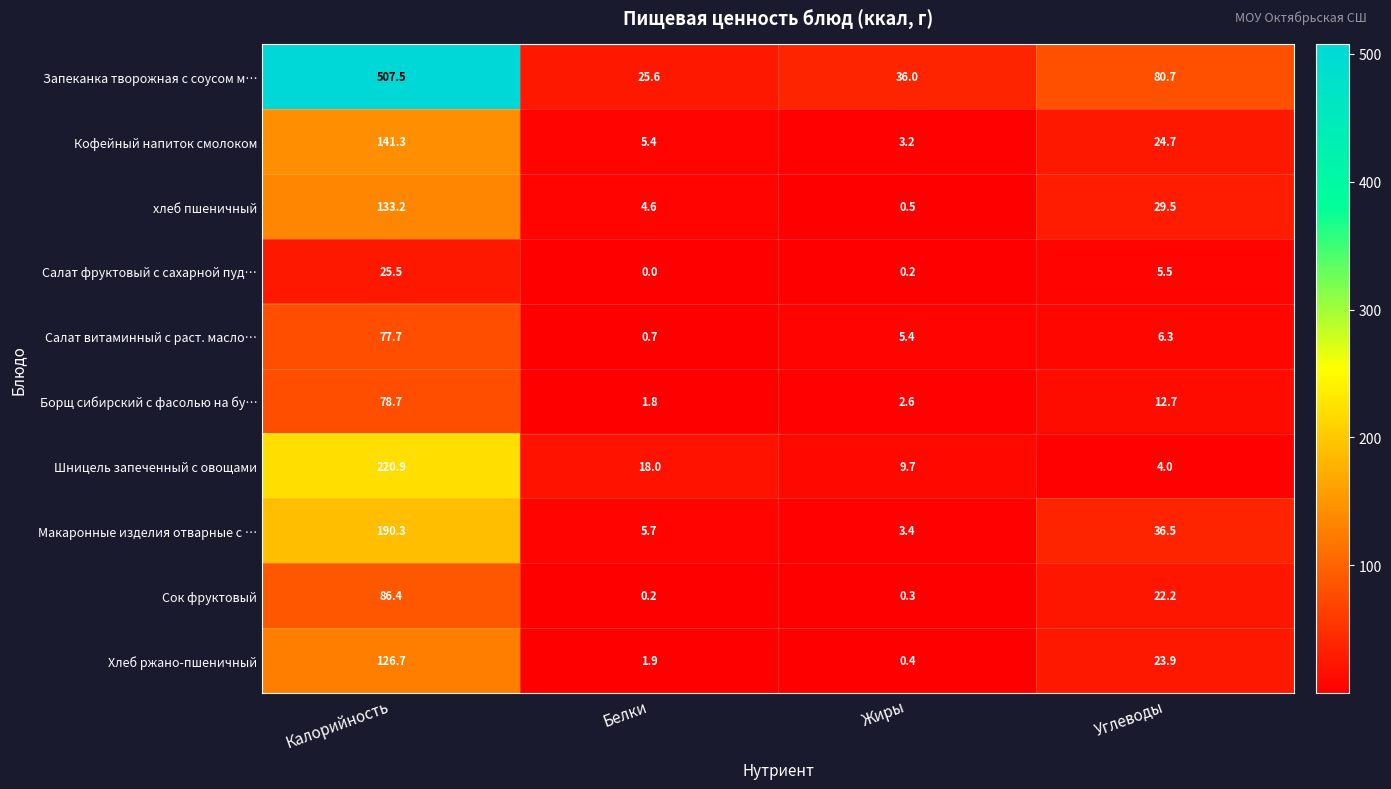

What is the average value of the Салат витаминный с раст. масло… series?

22.5